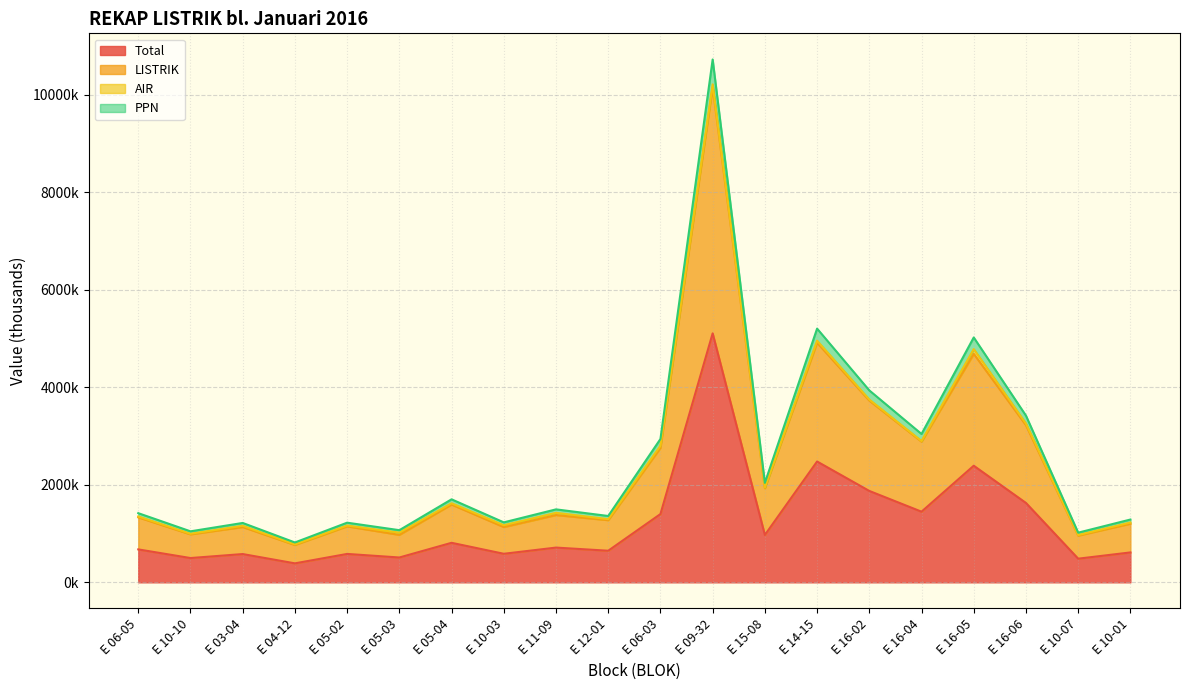

What is the label of the 13th point from the right?

E 10-03